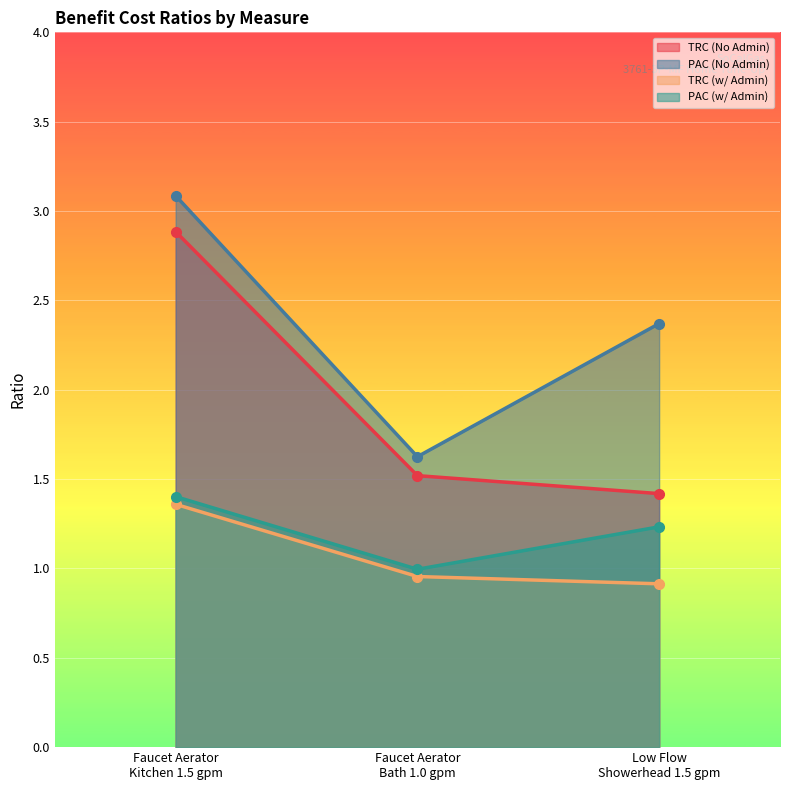

What is the highest value of the PAC (No Admin) series?

3.1